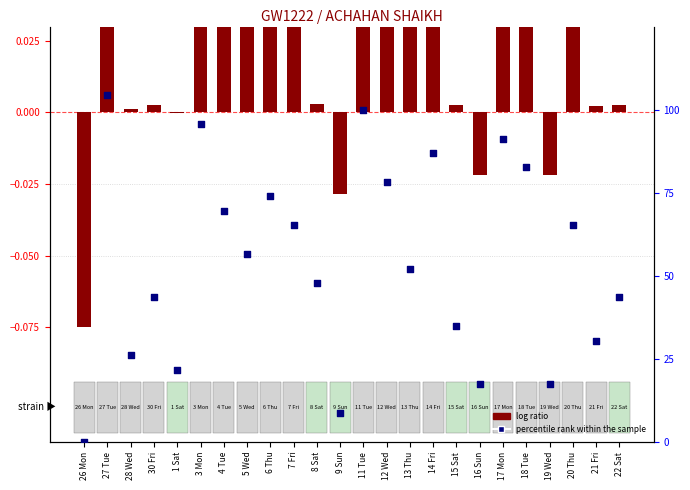

Which has a higher value, 17 Mon or 27 Tue?

27 Tue